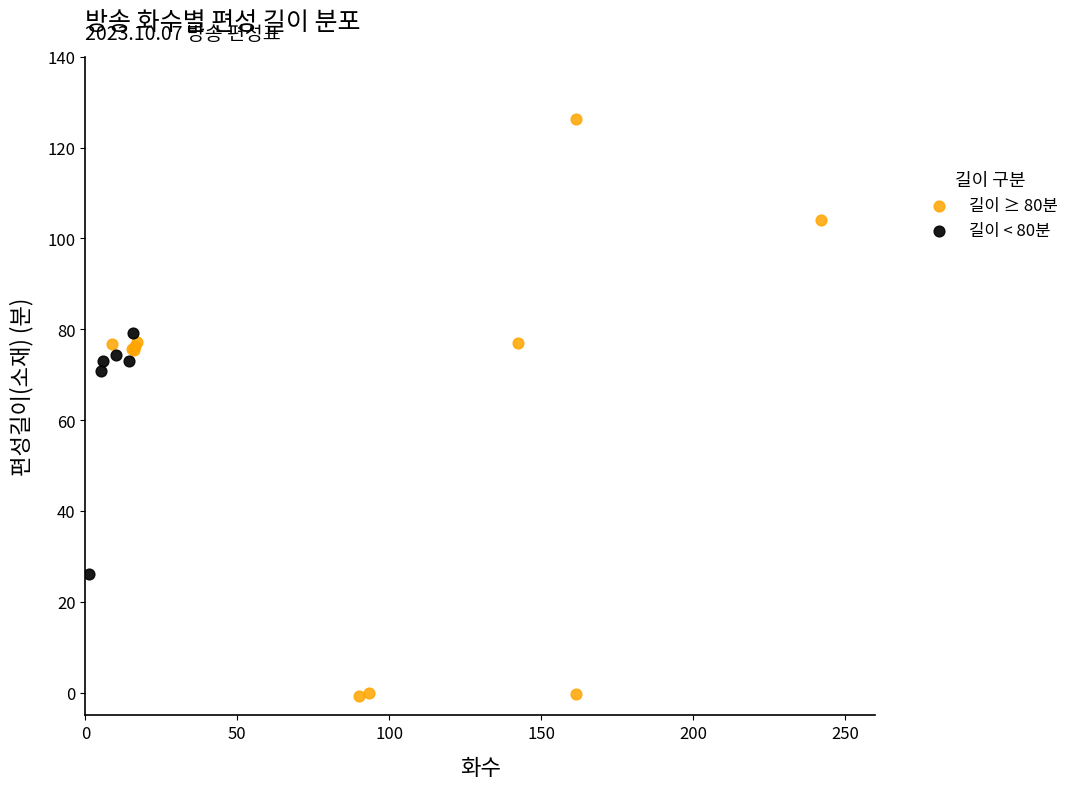

Which series contains the lowest Y value?

길이 ≥ 80분